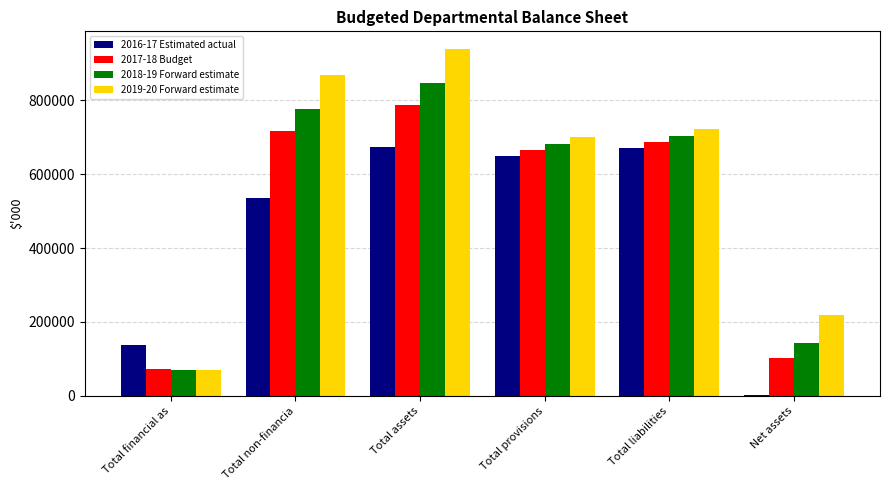

What is the sum of the 2017-18 Budget values at Total provisions and Net assets?

767467